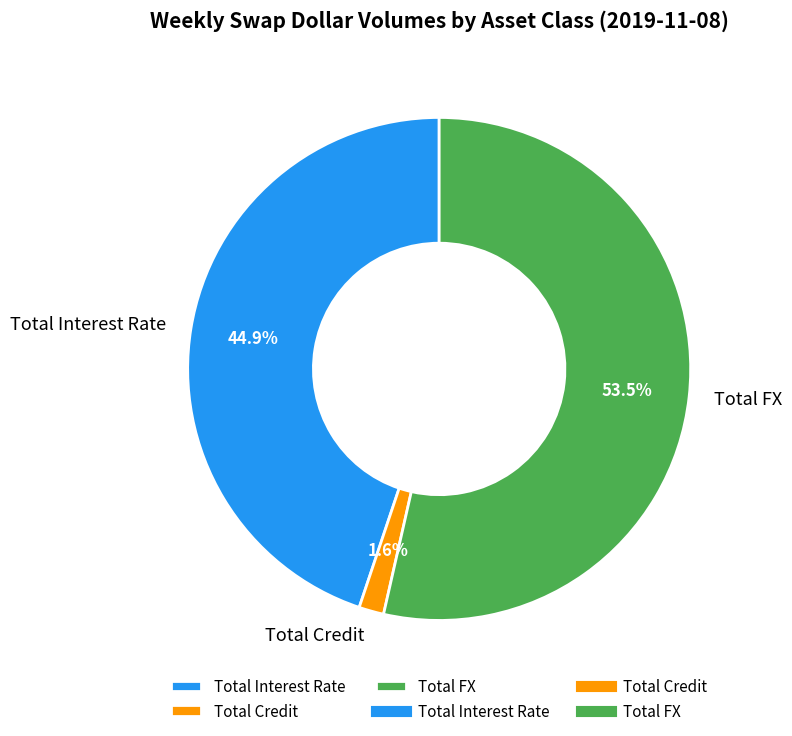

Which has a higher value, Total FX or Total Interest Rate?

Total FX